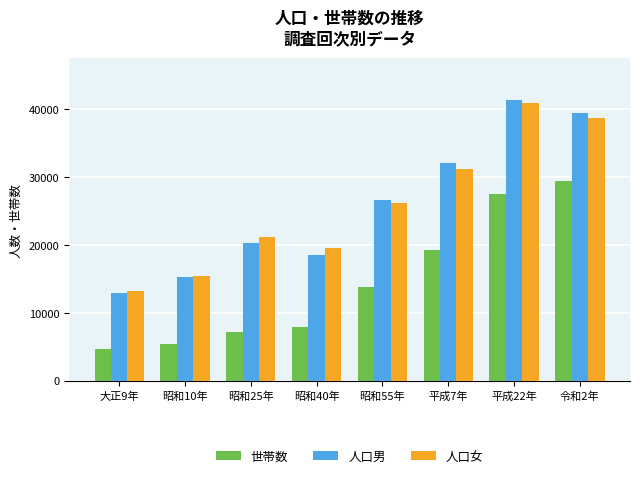

What is the sum of the 人口男 values at 平成22年 and 昭和25年?

61645